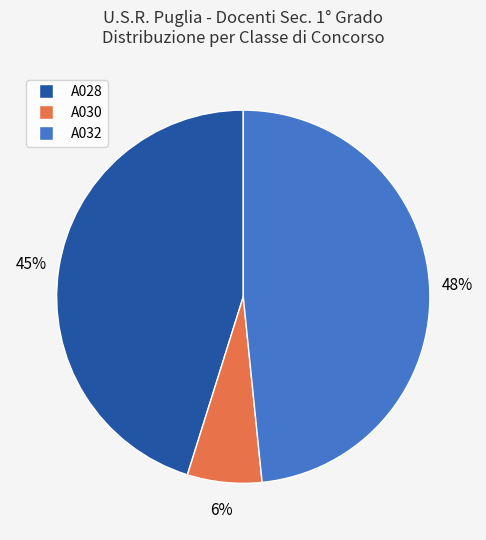

To the nearest percent, what is the average slice percentage?

33%